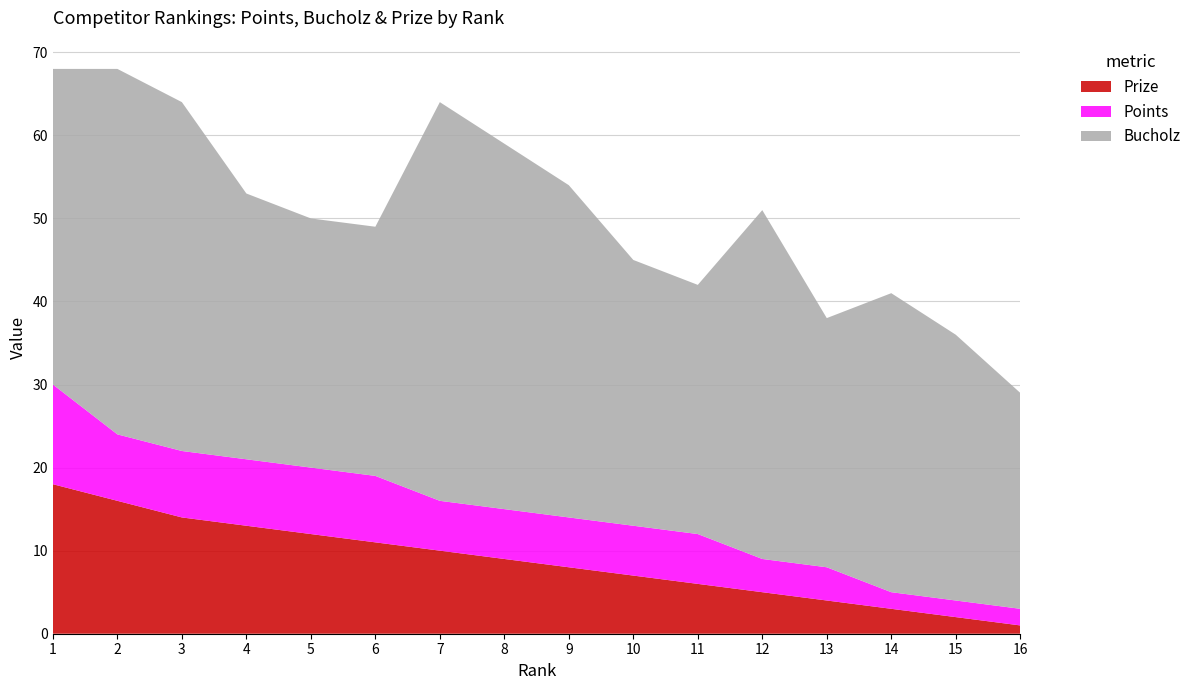

Reading left to right, extract all data points from this chart.

Prize: 18	16	14	13	12	11	10	9	8	7	6	5	4	3	2	1
Points: 12	8	8	8	8	8	6	6	6	6	6	4	4	2	2	2
Bucholz: 38	44	42	32	30	30	48	44	40	32	30	42	30	36	32	26